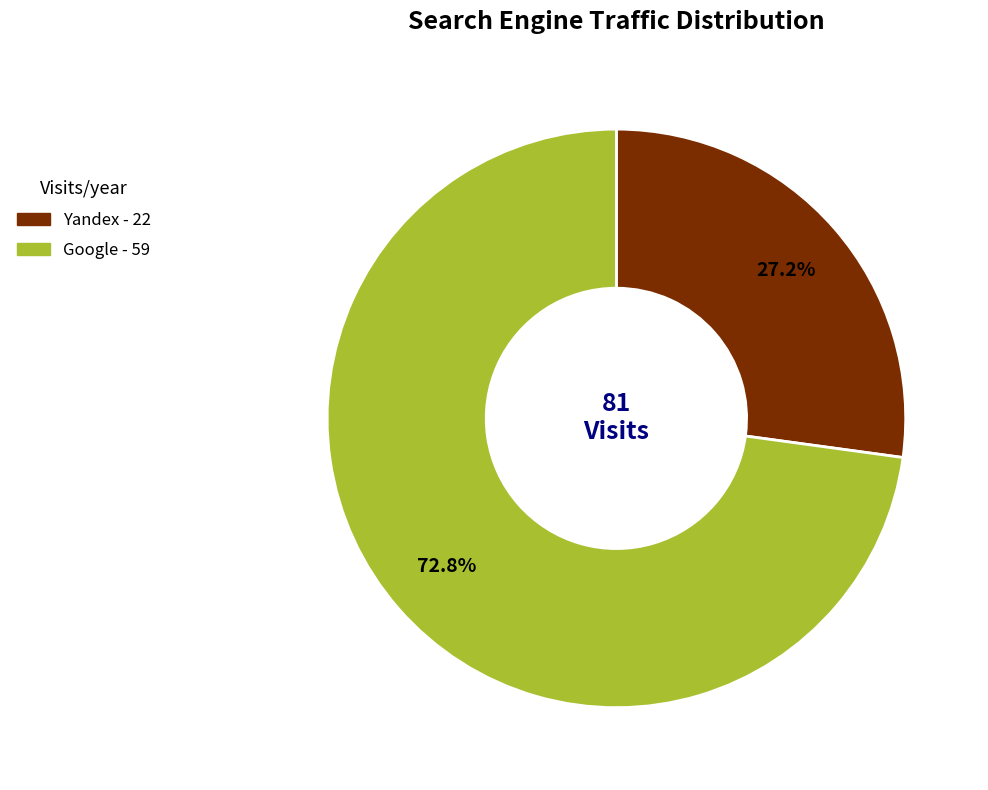

Does any single category account for the majority?

Yes